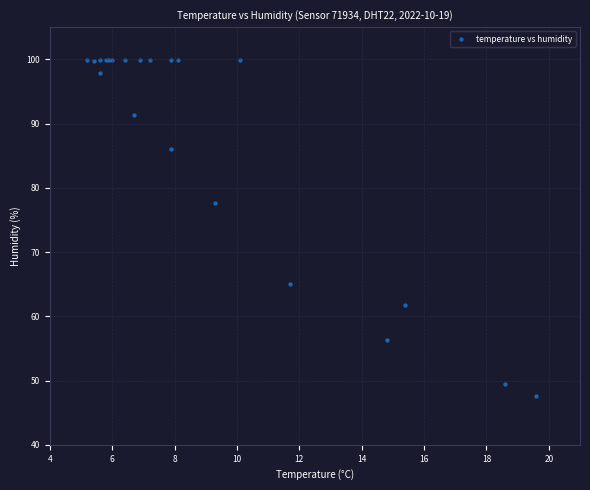

What Y value in the scatter plot is closest to 73?

77.7